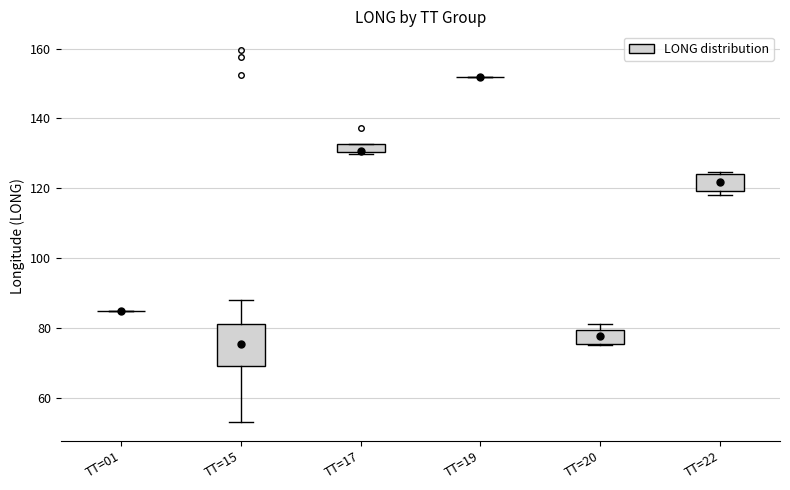

Where is the lower edge of the box for TT=22 on the y-axis? The values are not printed on the chart, so give them approximately, as read against the axis.

120